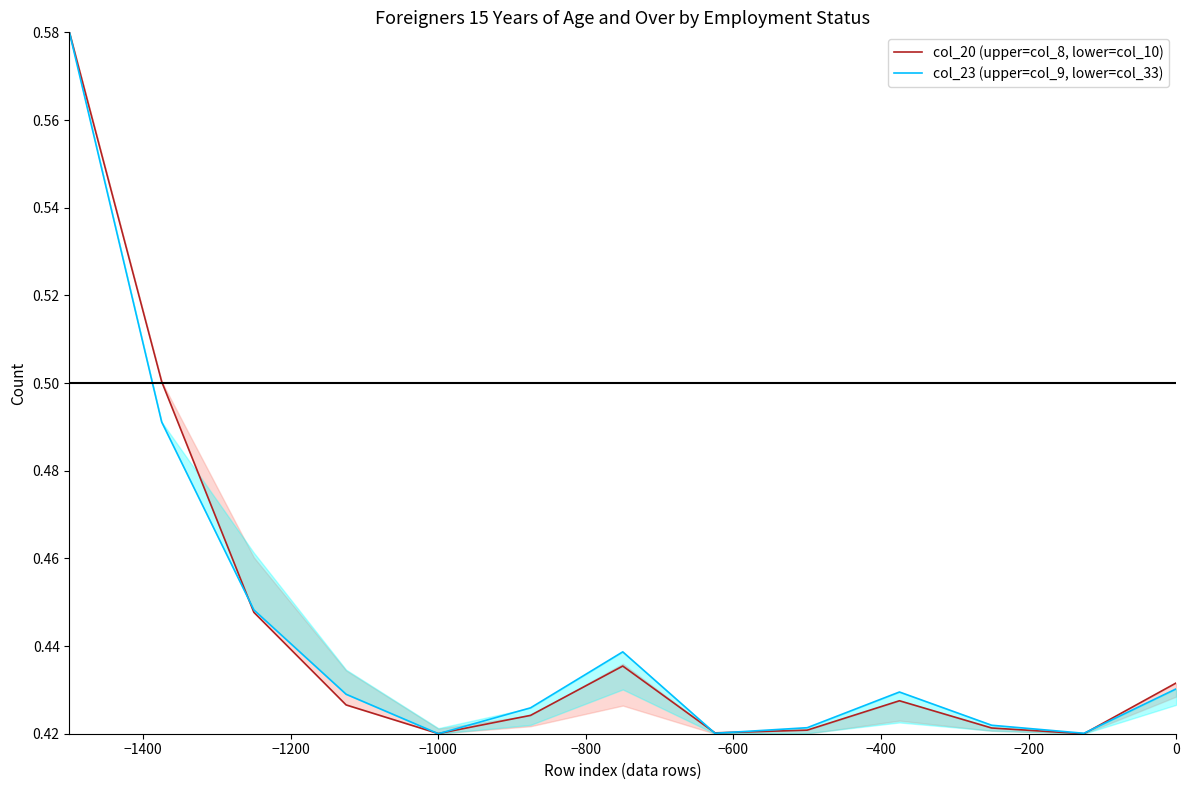

Reading left to right, transcribe all the data shown in this chart.

col_20 (upper=col_8, lower=col_10): 0.6	0.5	0.4	0.4	0.4	0.4	0.4	0.4	0.4	0.4	0.4	0.4	0.4
col_23 (upper=col_9, lower=col_33): 0.6	0.5	0.4	0.4	0.4	0.4	0.4	0.4	0.4	0.4	0.4	0.4	0.4